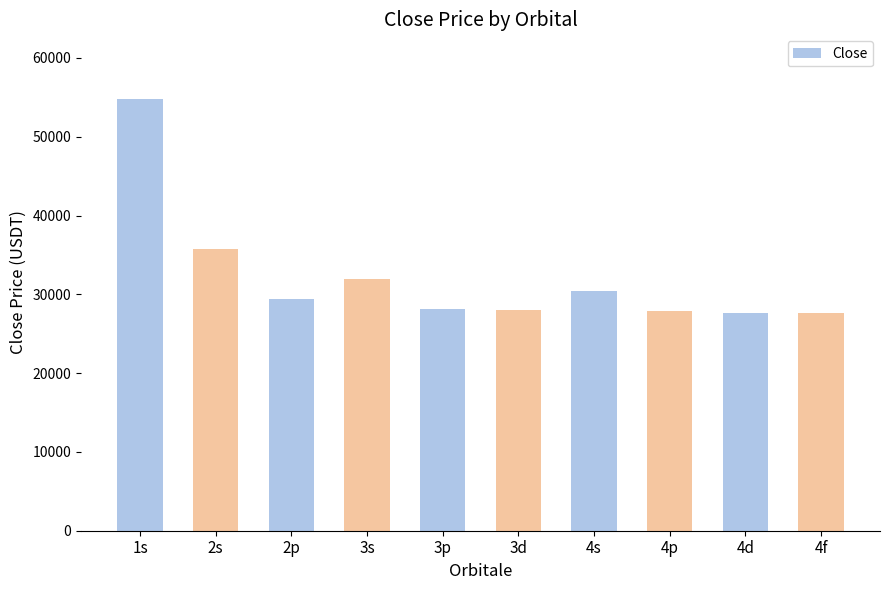

How many bars are there in total?

10